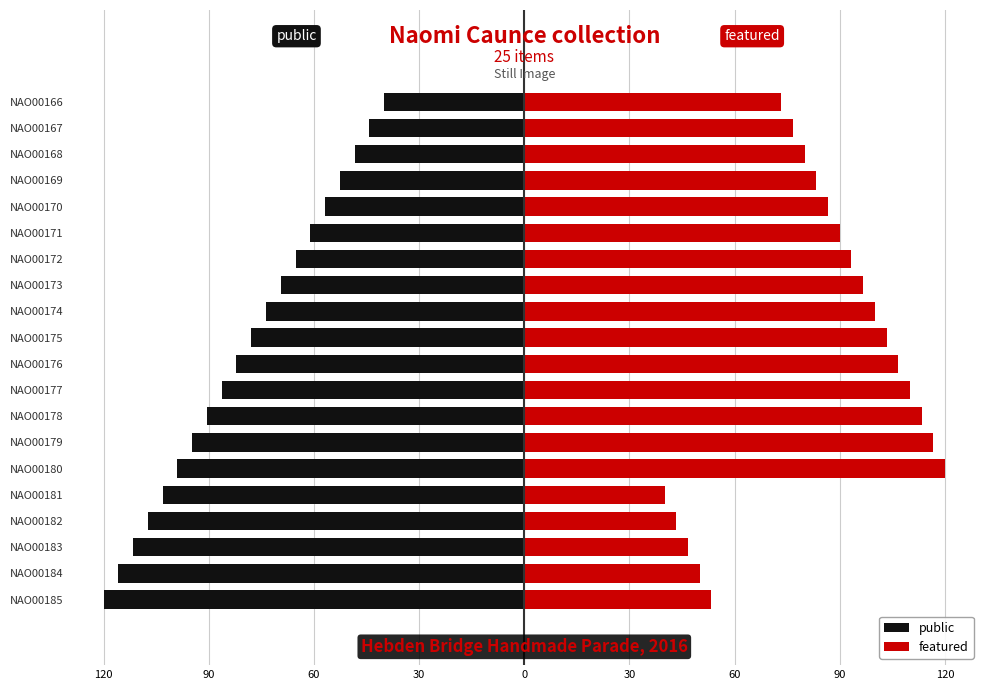

How many categories are shown in the chart?

20